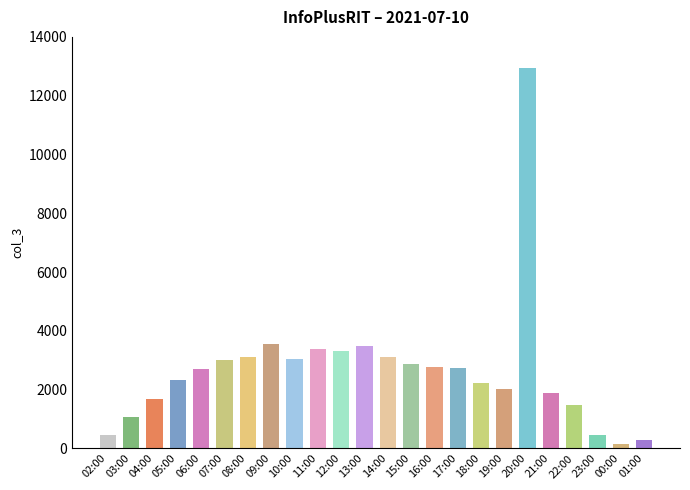

Rank the categories by value from highest to lowest.

20:00, 09:00, 13:00, 11:00, 12:00, 08:00, 14:00, 10:00, 07:00, 15:00, 16:00, 17:00, 06:00, 05:00, 18:00, 19:00, 21:00, 04:00, 22:00, 03:00, 02:00, 23:00, 01:00, 00:00